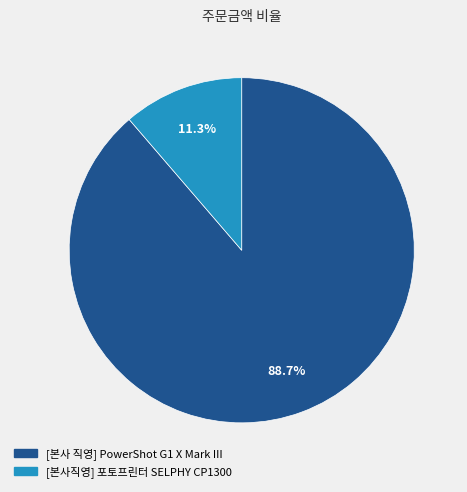

The [본사직영] 포토프린터 SELPHY CP1300 slice represents 11% of the pie. True or false?

True